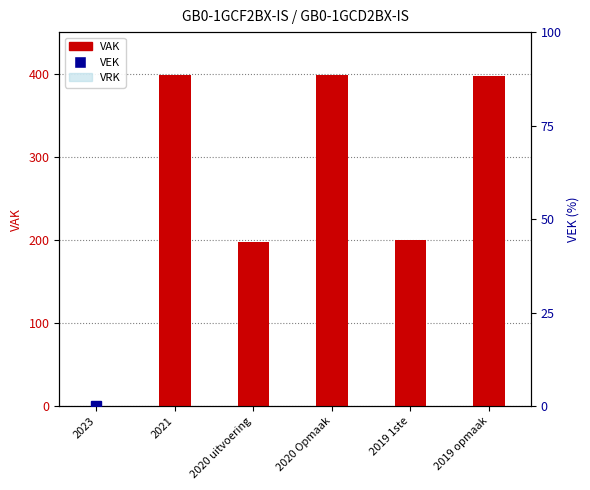

Which series changed the most between 2021 and 2019 1ste?

VAK